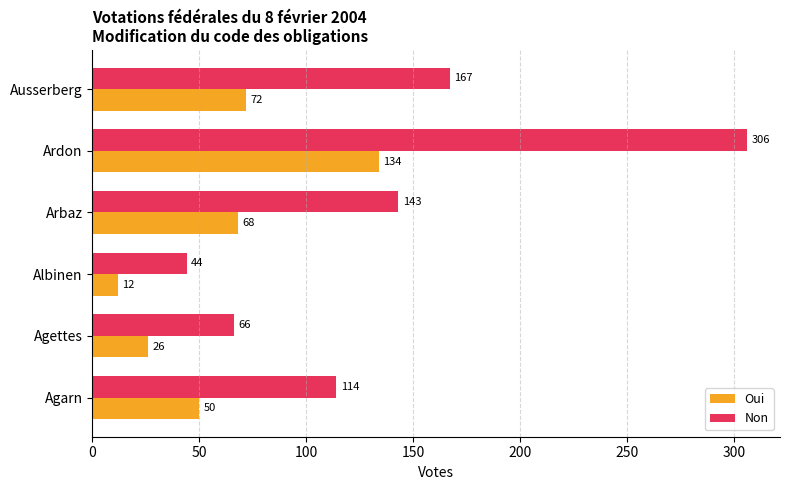

What is the maximum value for Oui?

134